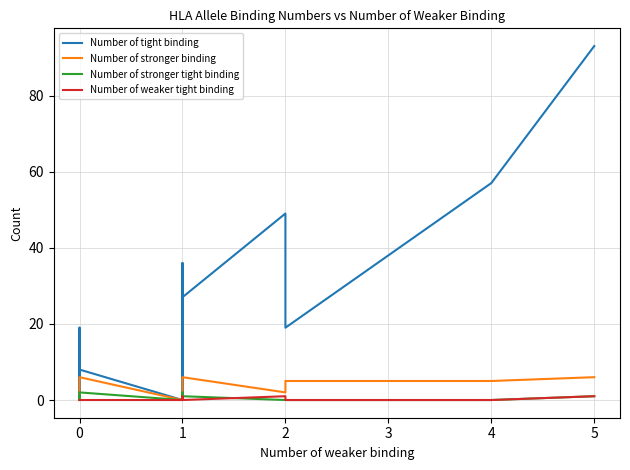

True or false: Number of tight binding and Number of stronger tight binding intersect in this chart.

False